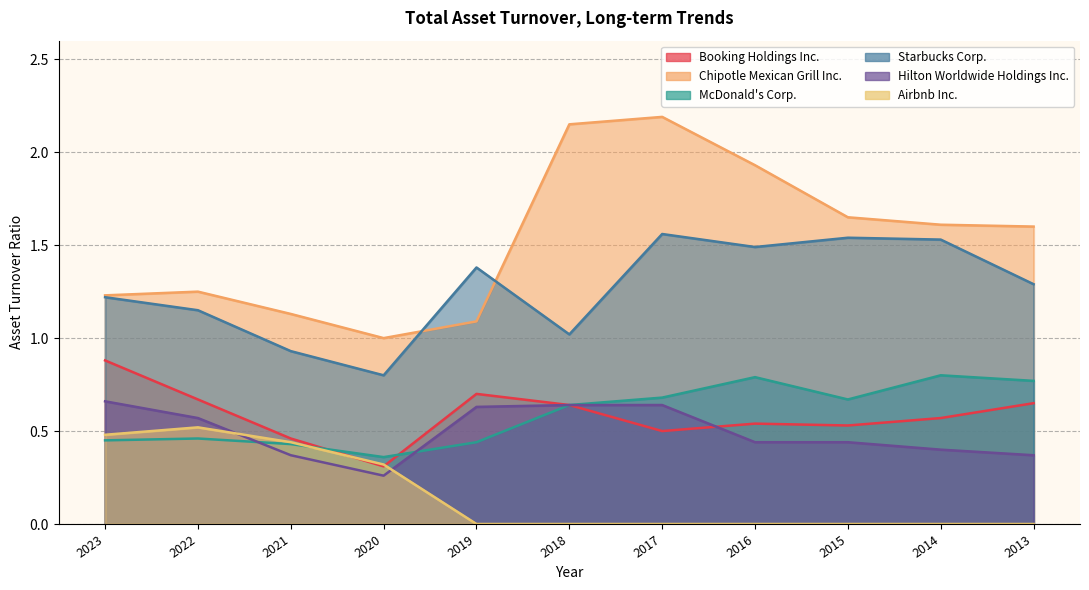

Which series has the largest total across all categories?

Chipotle Mexican Grill Inc.